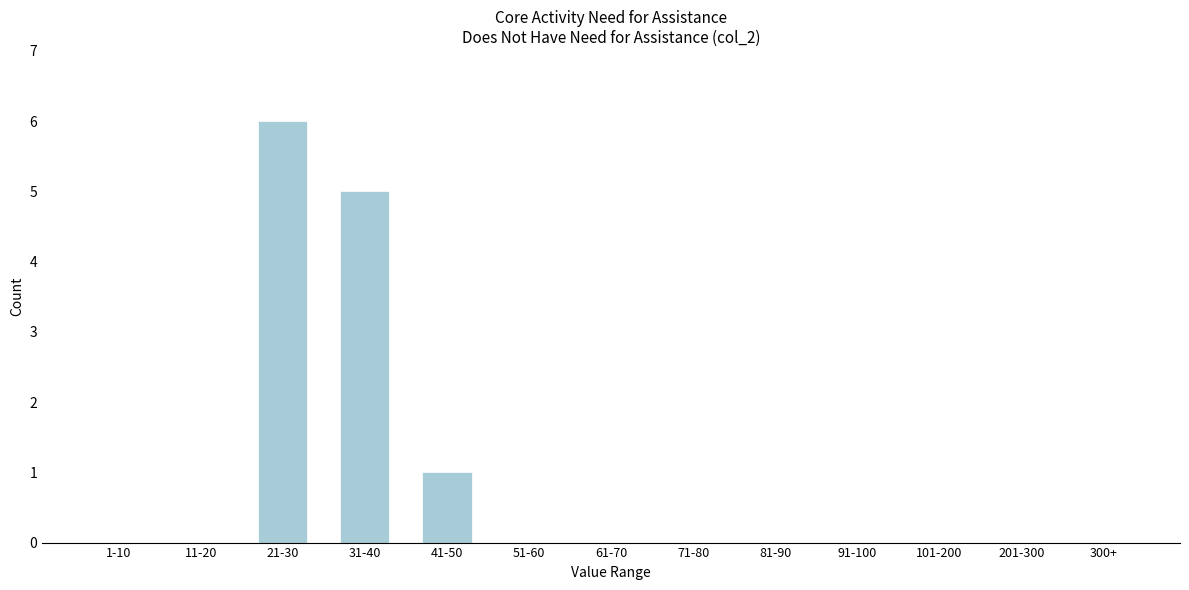

Reading left to right, list all the values displayed in this chart.

1-10=0	11-20=0	21-30=6	31-40=5	41-50=1	51-60=0	61-70=0	71-80=0	81-90=0	91-100=0	101-200=0	201-300=0	300+=0